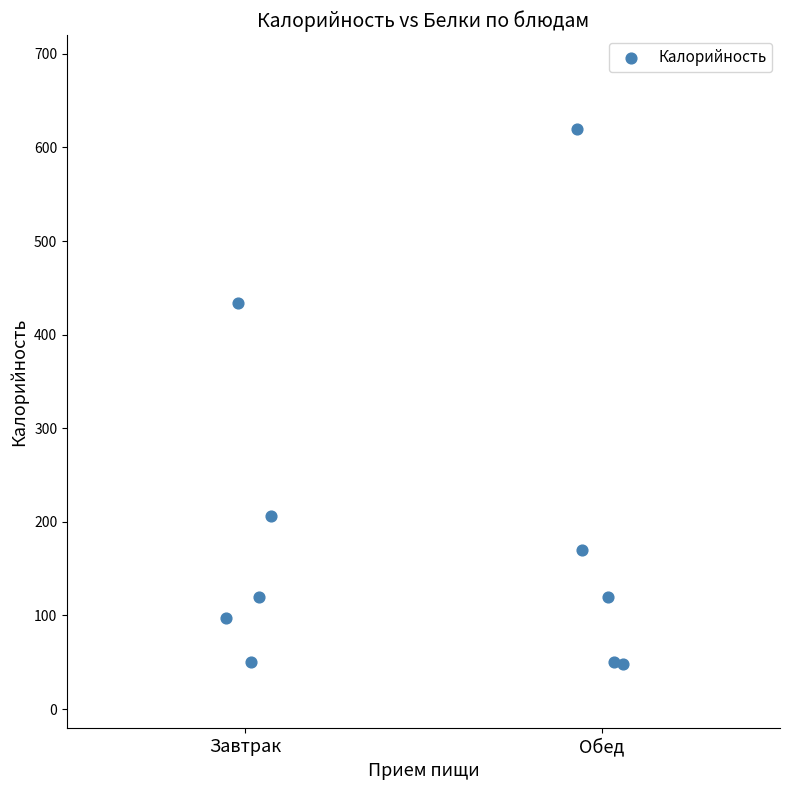

What is the average Y value?

192